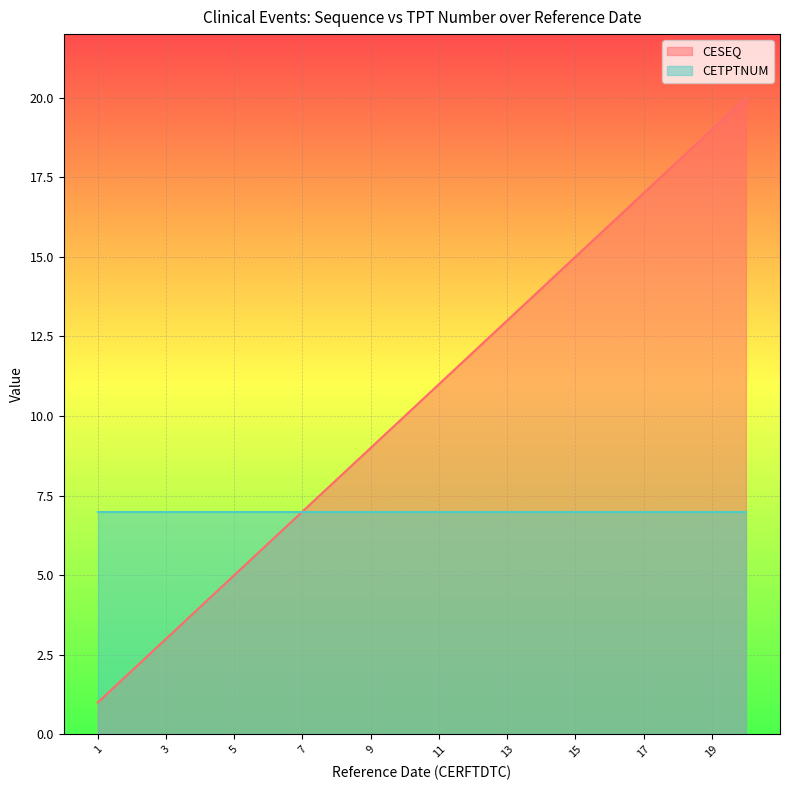

What is the difference between the second highest and minimum values?

18